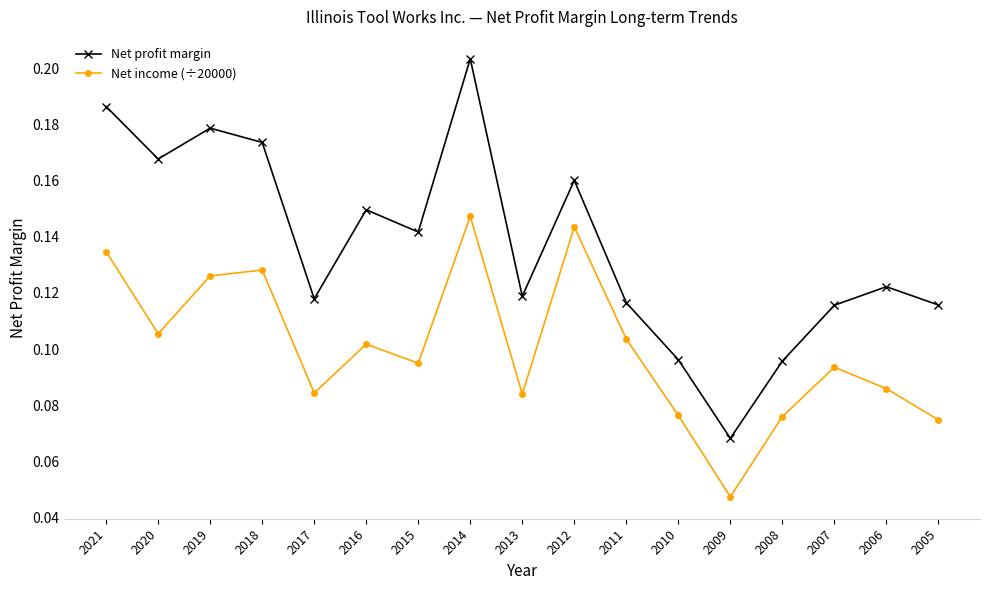

How many interior local valleys does the Net income (÷20000) series have?

5